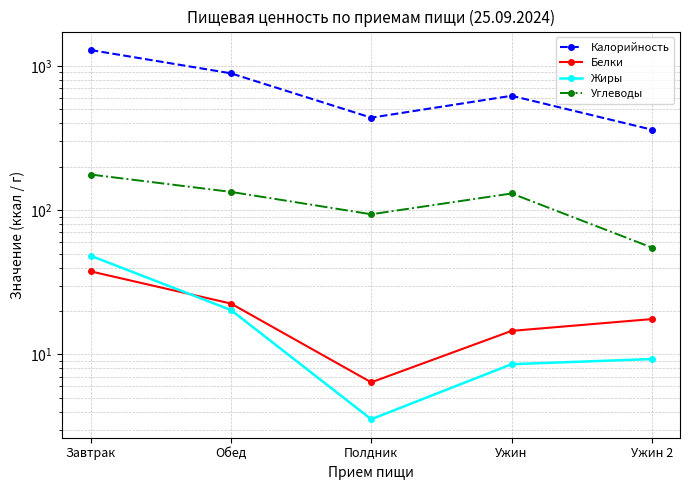

What is the label of the 2nd point from the right?

Ужин